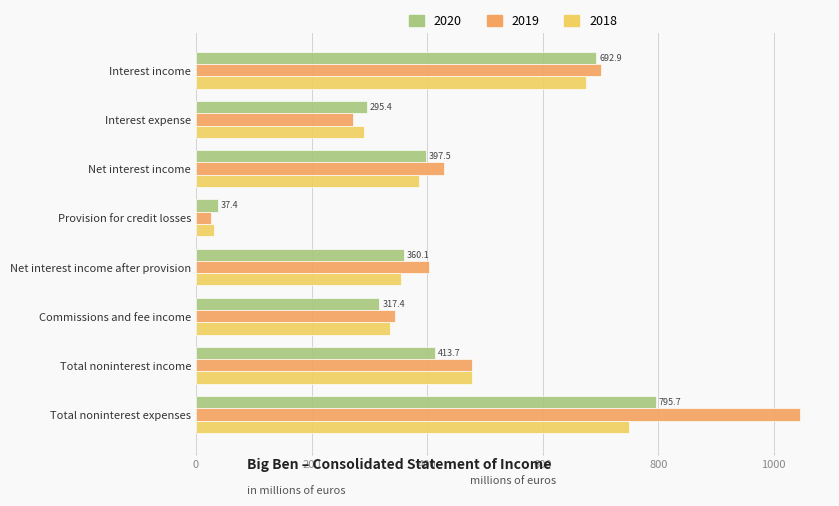

Is it true that 2019 equals 25.8 at Provision for credit losses?

True